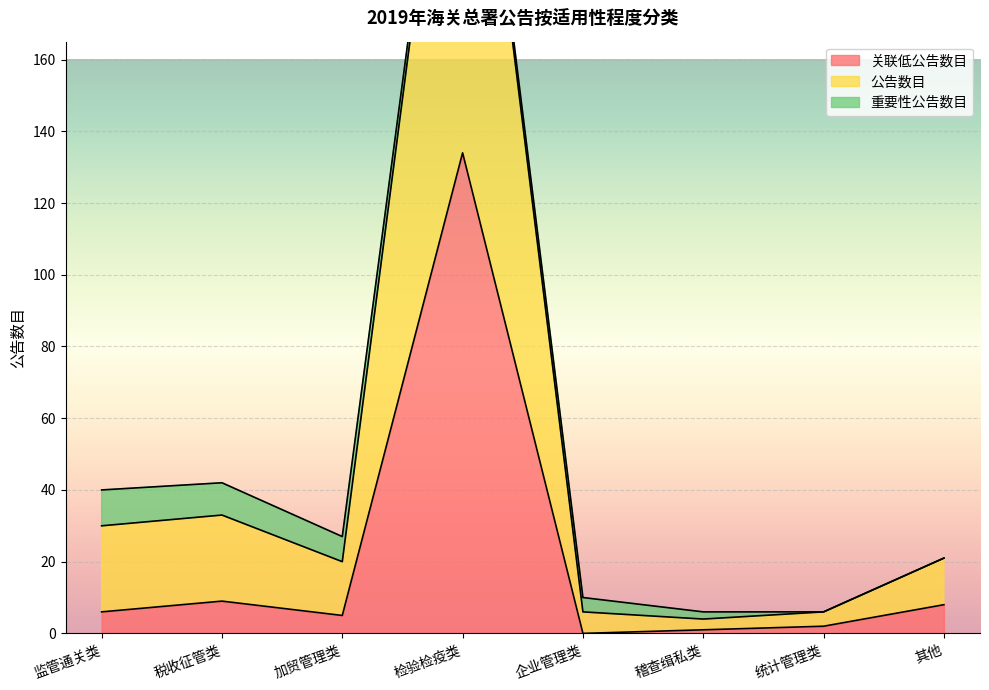

What value does the 关联低公告数目 series have at 监管通关类?

6